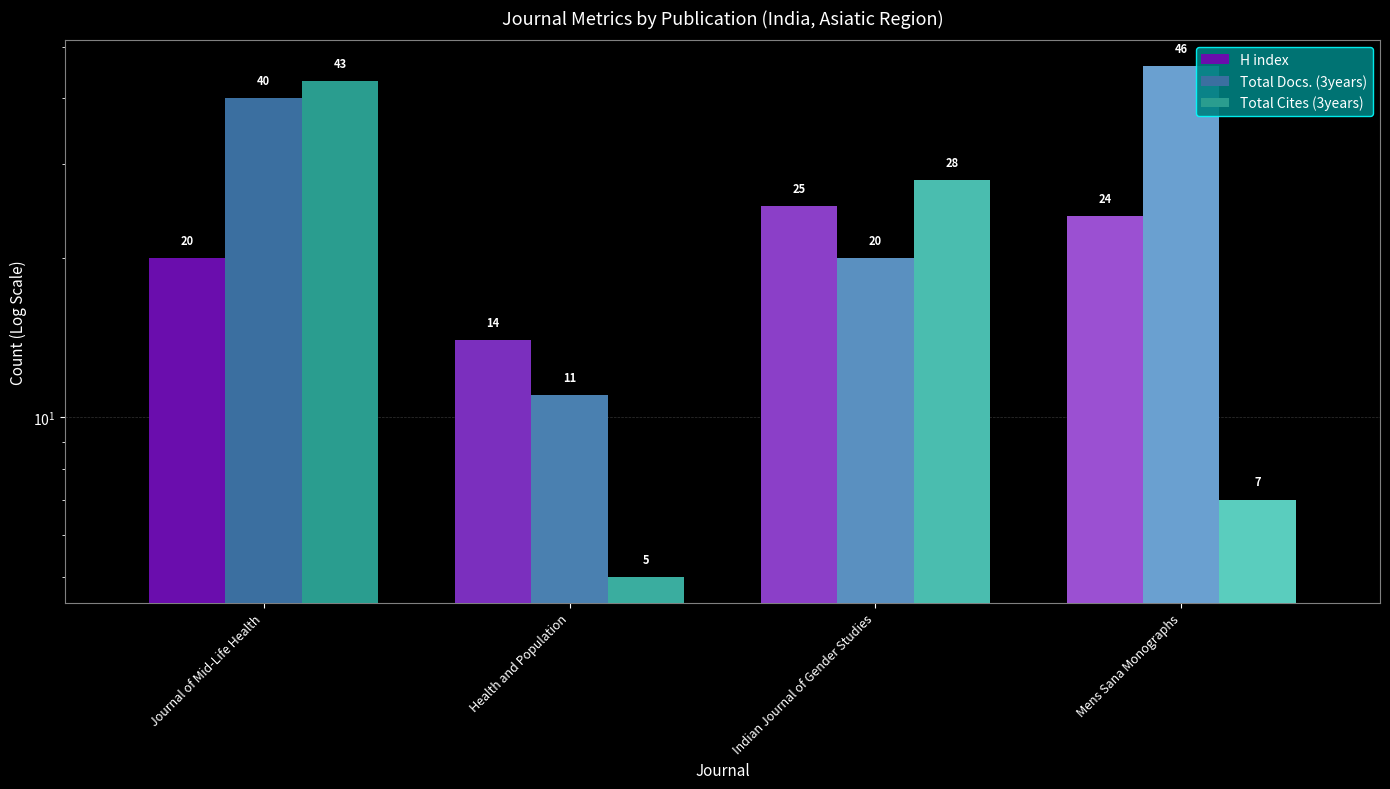

Reading left to right, list all the values displayed in this chart.

H index: Journal of Mid-Life Health=20	Health and Population=14	Indian Journal of Gender Studies=25	Mens Sana Monographs=24
Total Docs. (3years): Journal of Mid-Life Health=40	Health and Population=11	Indian Journal of Gender Studies=20	Mens Sana Monographs=46
Total Cites (3years): Journal of Mid-Life Health=43	Health and Population=5	Indian Journal of Gender Studies=28	Mens Sana Monographs=7